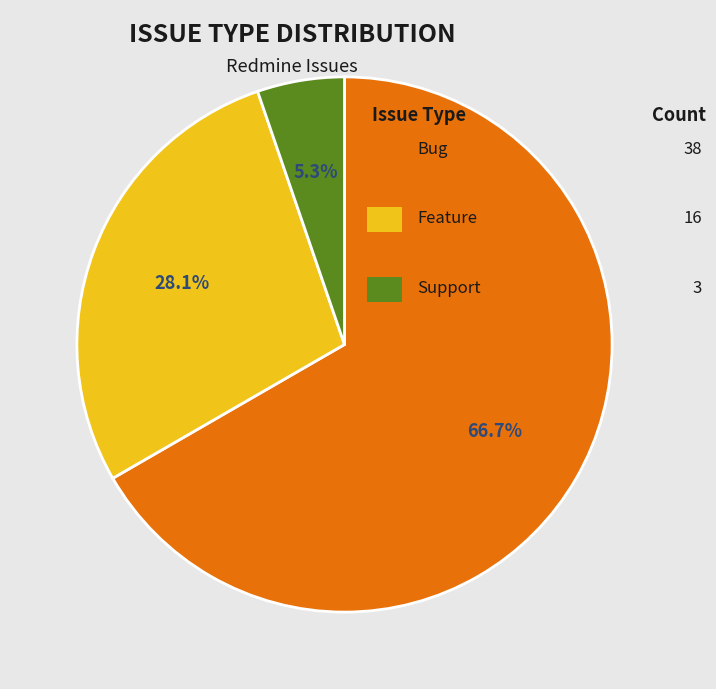

Is there a majority slice in this chart?

Yes